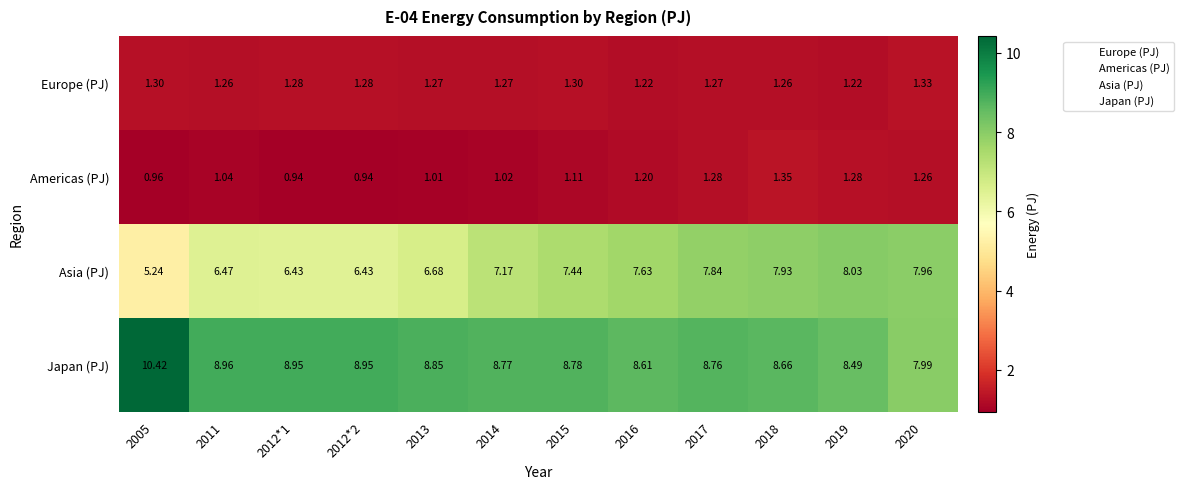

Rank the series by their maximum value, from lowest to highest.

Europe (PJ), Americas (PJ), Asia (PJ), Japan (PJ)